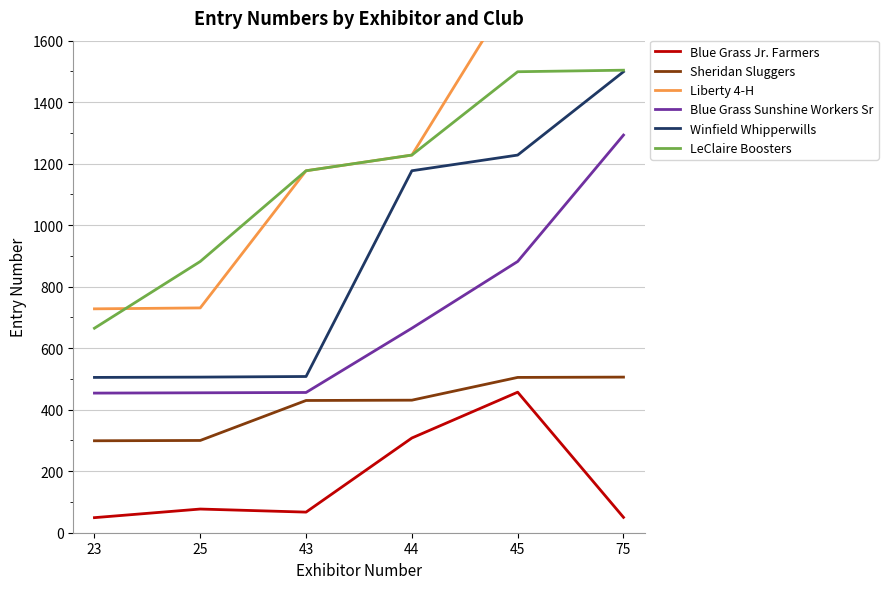

What are all the series names shown in the legend?

Blue Grass Jr. Farmers, Sheridan Sluggers, Liberty 4-H, Blue Grass Sunshine Workers Sr, Winfield Whipperwills, LeClaire Boosters